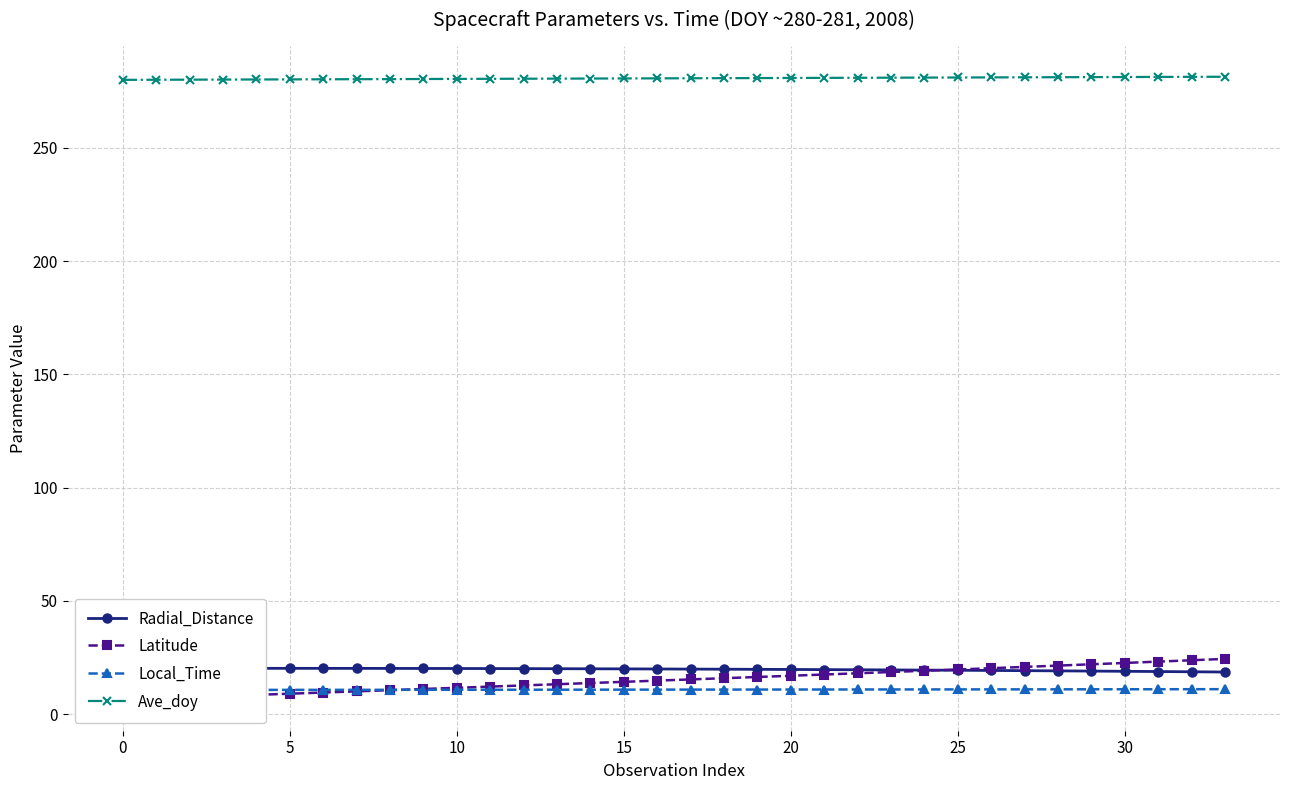

Which series has the largest range (max minus min)?

Latitude